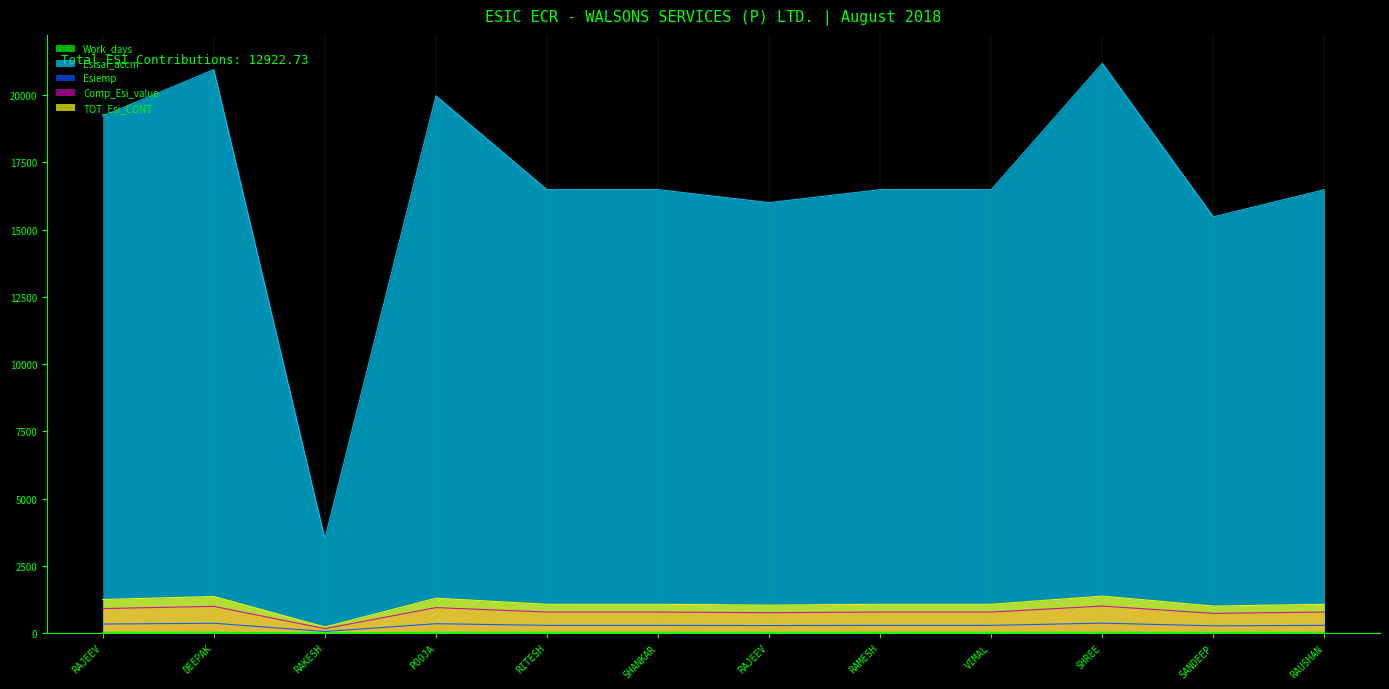

What is the maximum value for Esisal_accm?

21177.0